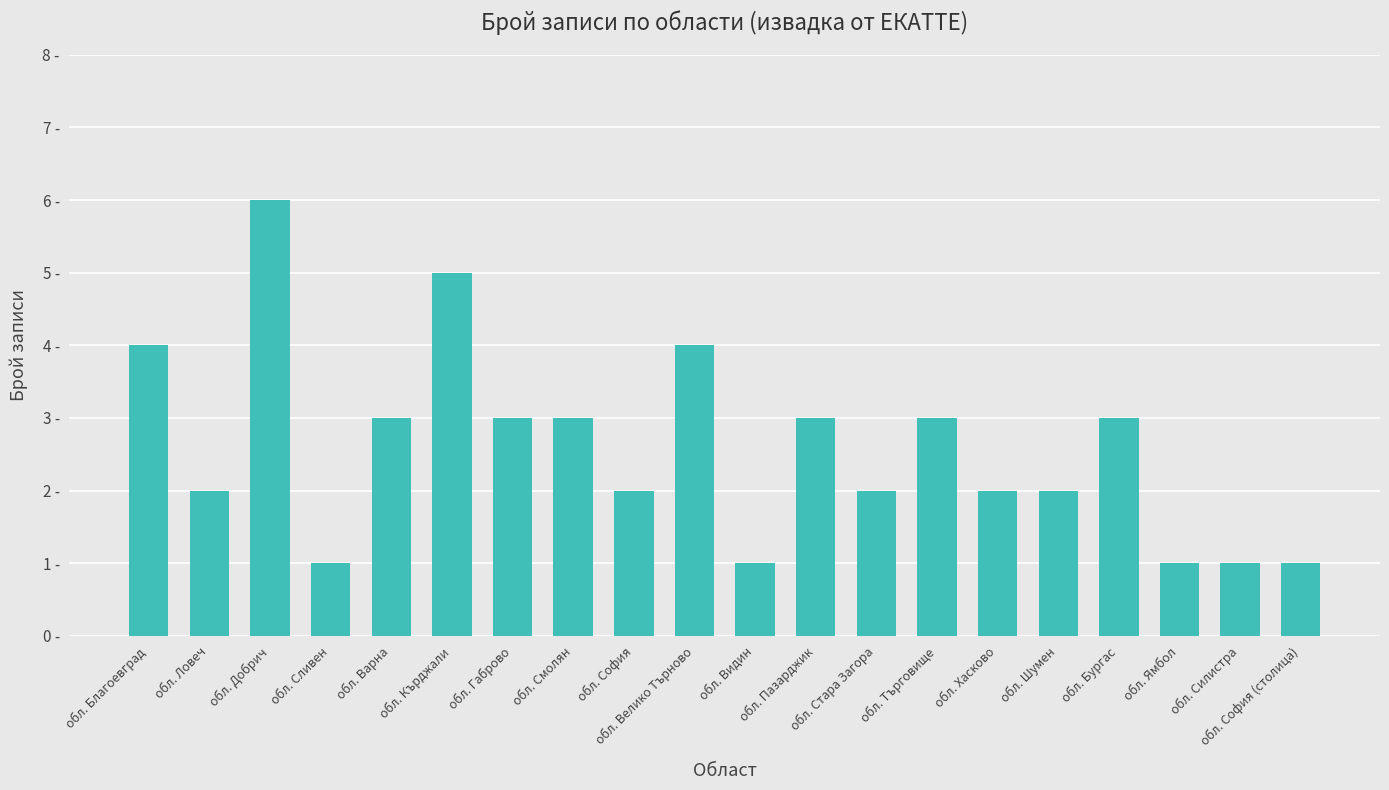

Are the bars horizontal?

No